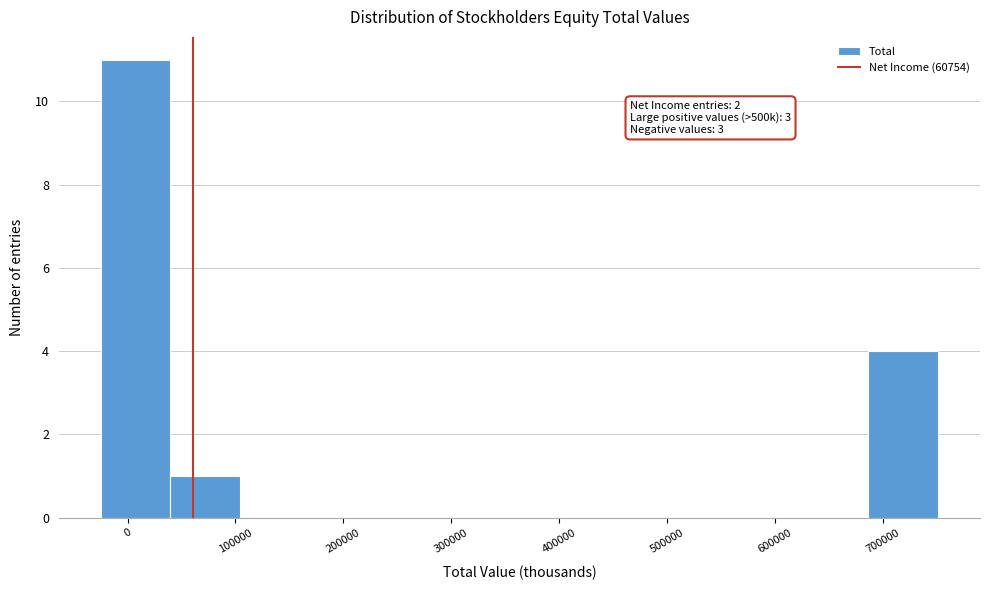

Over which range of the x-axis is the bar tallest?

-20000 to 40000